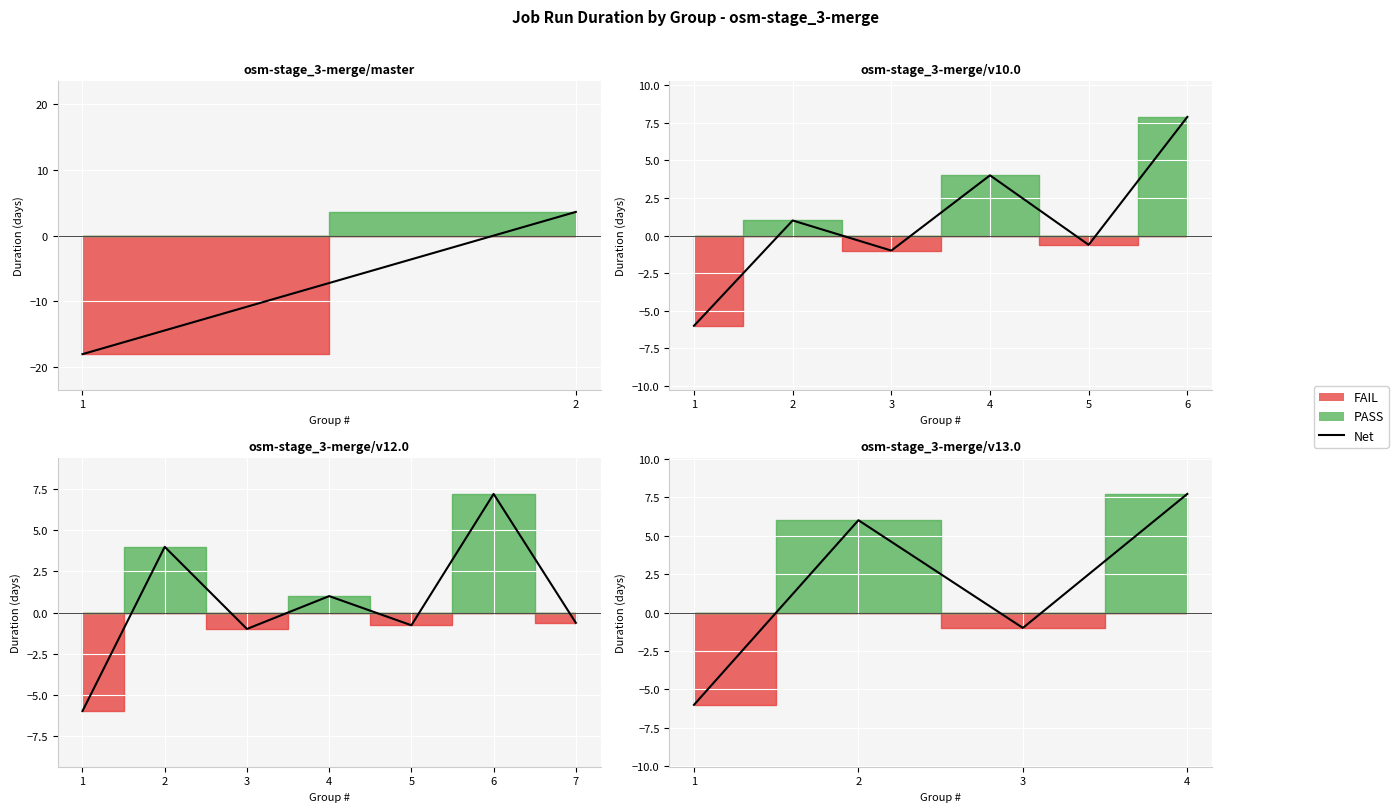

List the labels in order of value, largest first.

4, 2, 3, 1